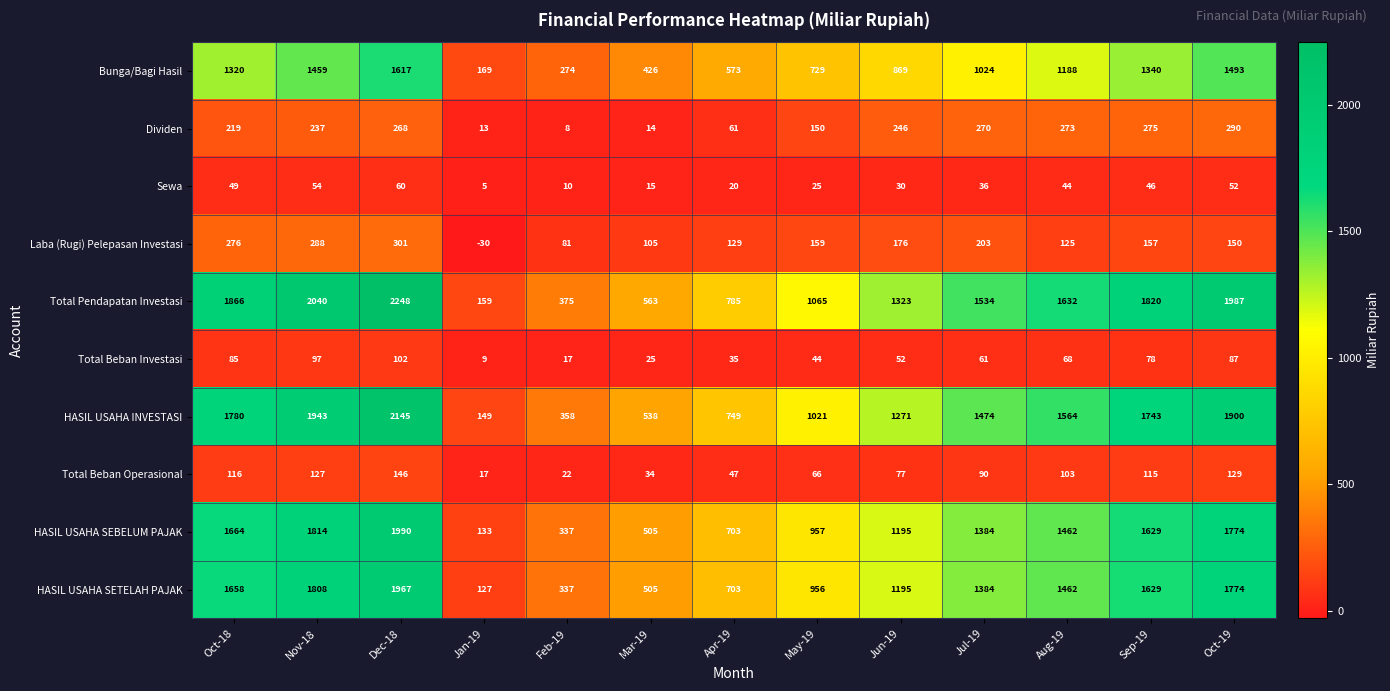

Where is Laba (Rugi) Pelepasan Investasi nearest to the value 135?

Apr-19